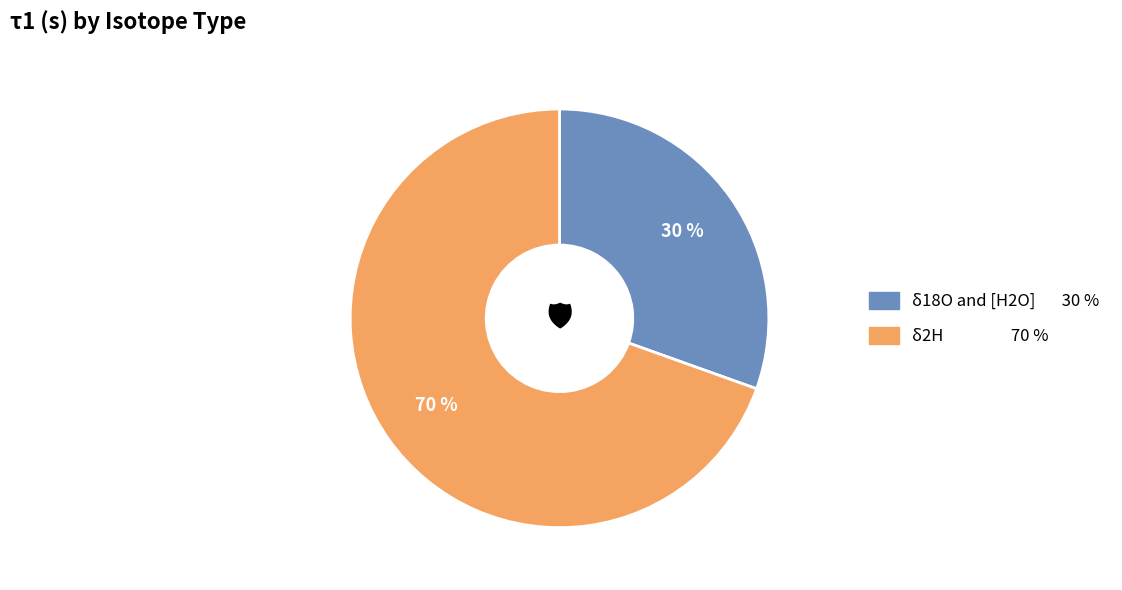

How many segments does this pie chart have?

2